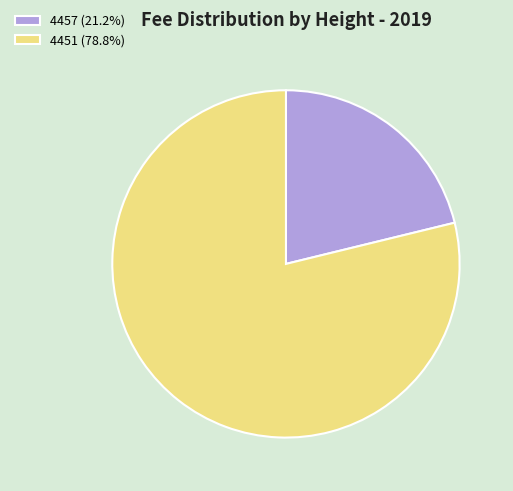

Is the sum of 4457 (21.2%) and 4451 (78.8%) greater than half?

Yes